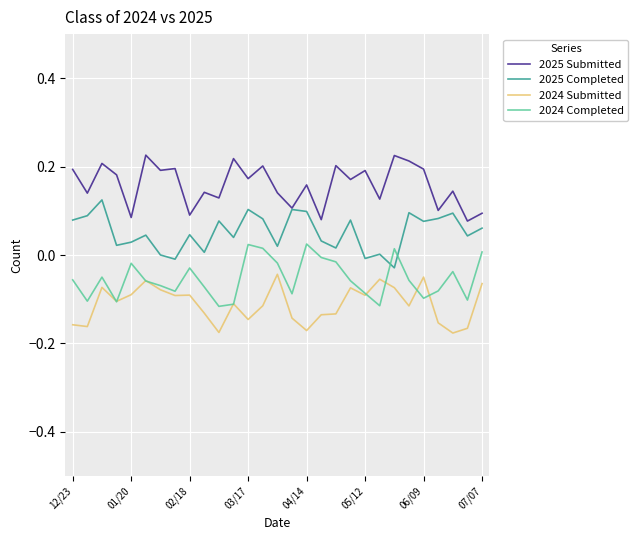

True or false: 2025 Submitted and 2024 Submitted intersect in this chart.

False